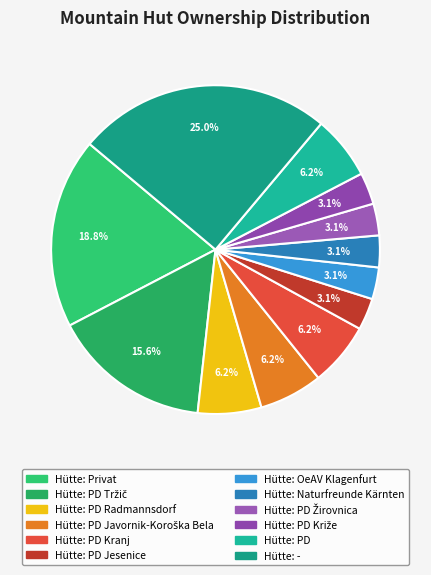

Count the number of slices in the pie.

12